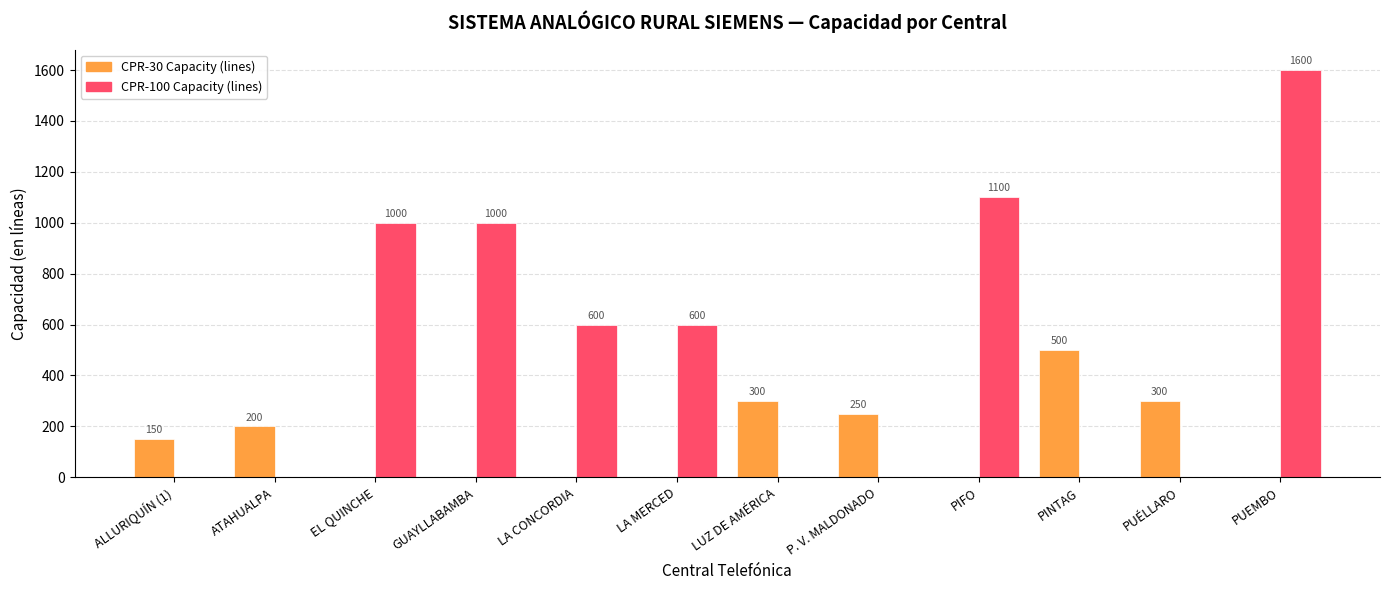

Which series changed the most between ALLURIQUÍN (1) and P. V. MALDONADO?

CPR-30 Capacity (lines)